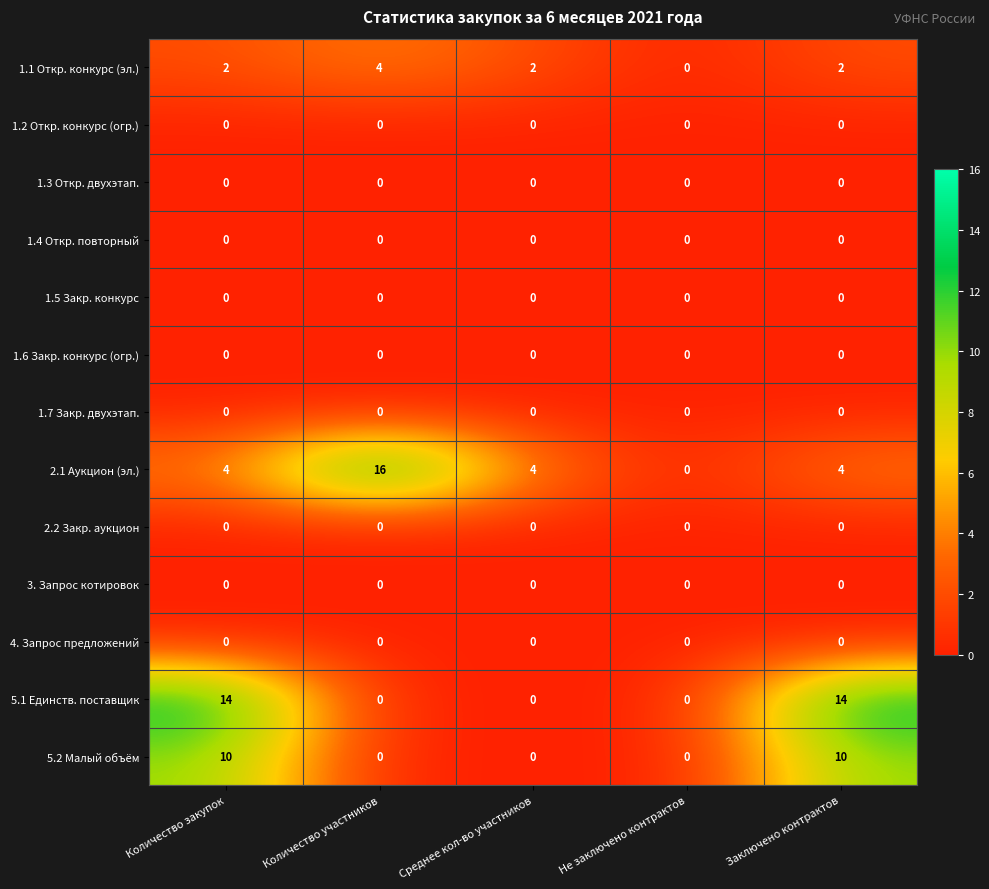

What is the difference between the maximum and second lowest values in the 5.2 Малый объём series?

10